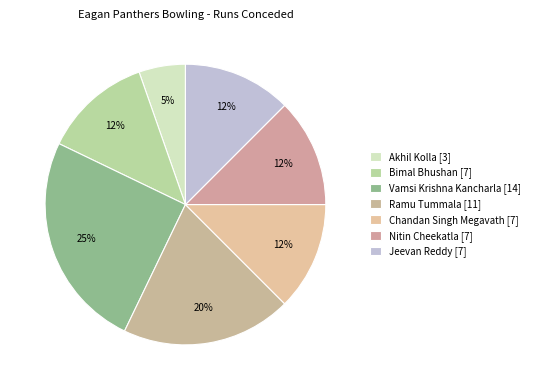

To the nearest percent, what is the average slice percentage?

14%